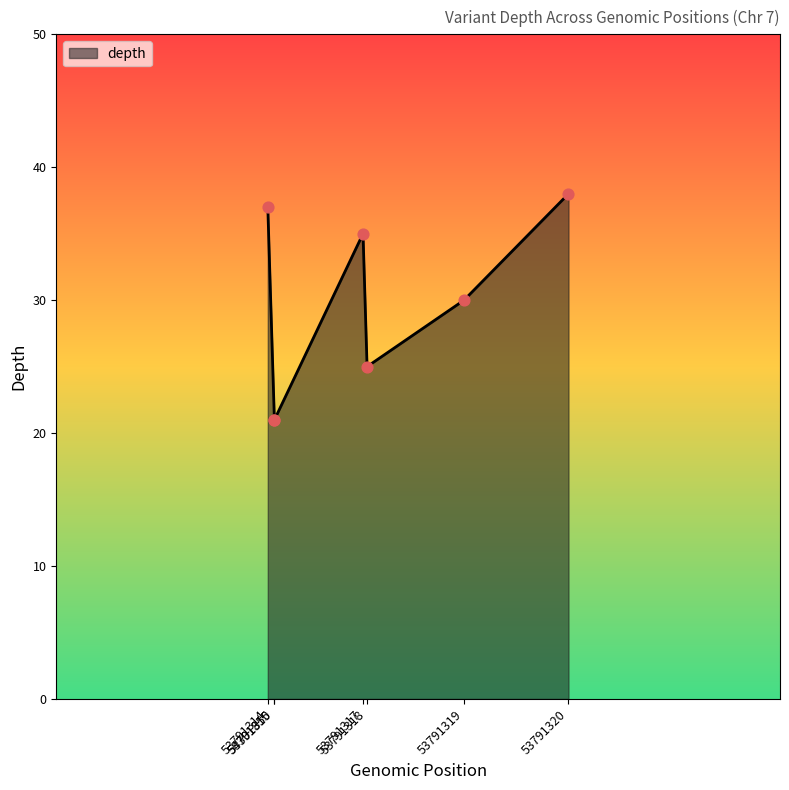

Between 53791315 and 53791319, which is larger?

53791319